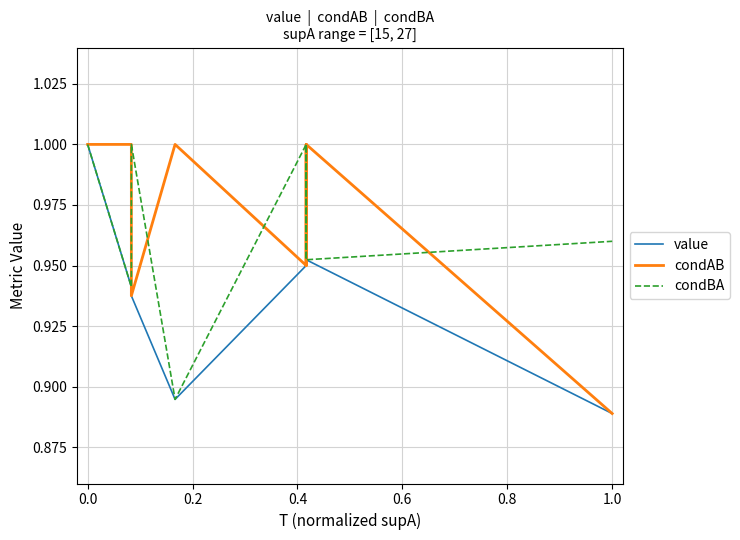

Reading left to right, transcribe all the data shown in this chart.

value: 1.0	0.9	0.9	0.9	0.9	0.9	0.9	0.9	0.9	0.9	0.9	0.9	0.9	0.9	1.0	0.9	1.0	1.0	0.9	0.9
condAB: 1.0	1.0	1.0	1.0	0.9	1.0	1.0	1.0	1.0	1.0	1.0	1.0	1.0	0.9	1.0	0.9	1.0	1.0	0.9	0.9
condBA: 1.0	0.9	0.9	0.9	1.0	0.9	0.9	0.9	0.9	0.9	0.9	0.9	0.9	1.0	1.0	1.0	1.0	1.0	1.0	1.0